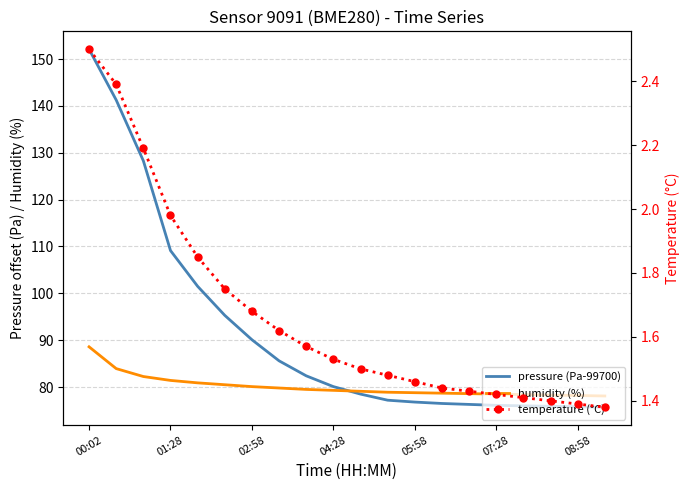

Which series has the widest spread of values?

pressure (Pa-99700)